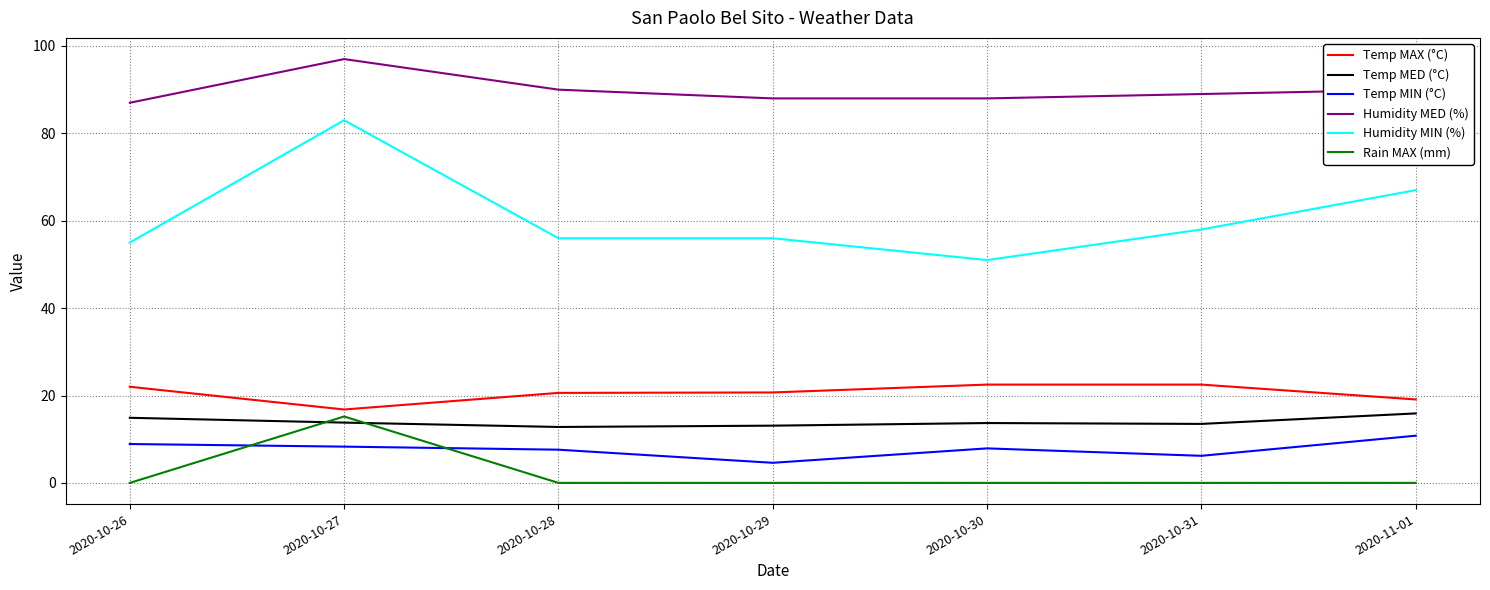

What is the greatest value displayed?

97.0